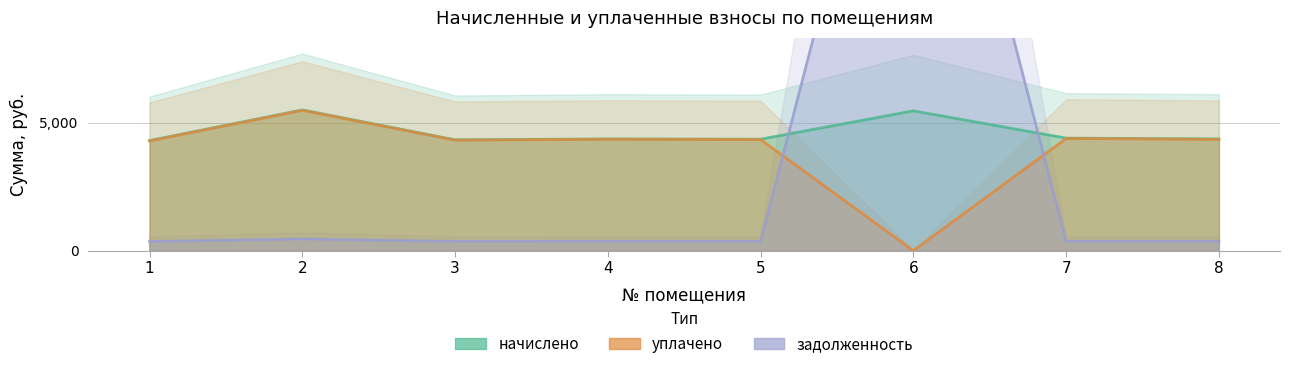

At which category is the sum across all series the highest?

6